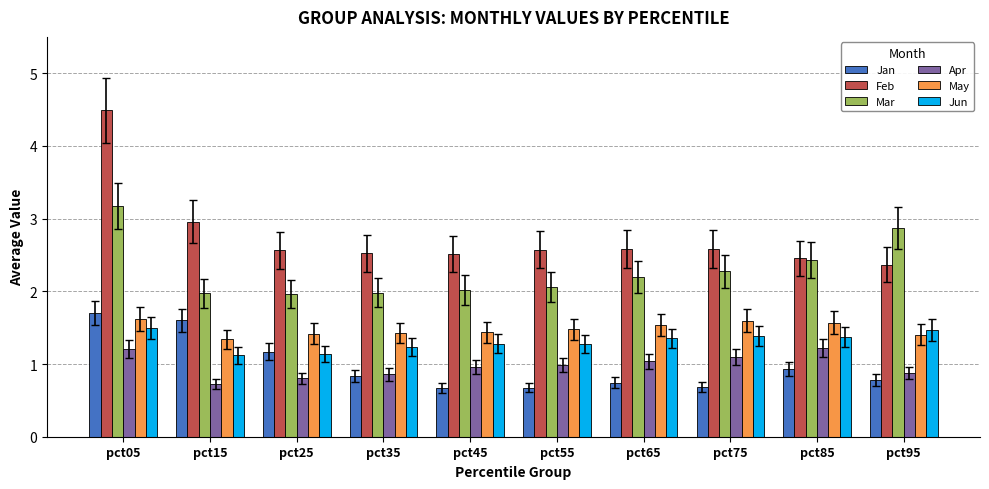

At which label does Mar first exceed 2?

pct05